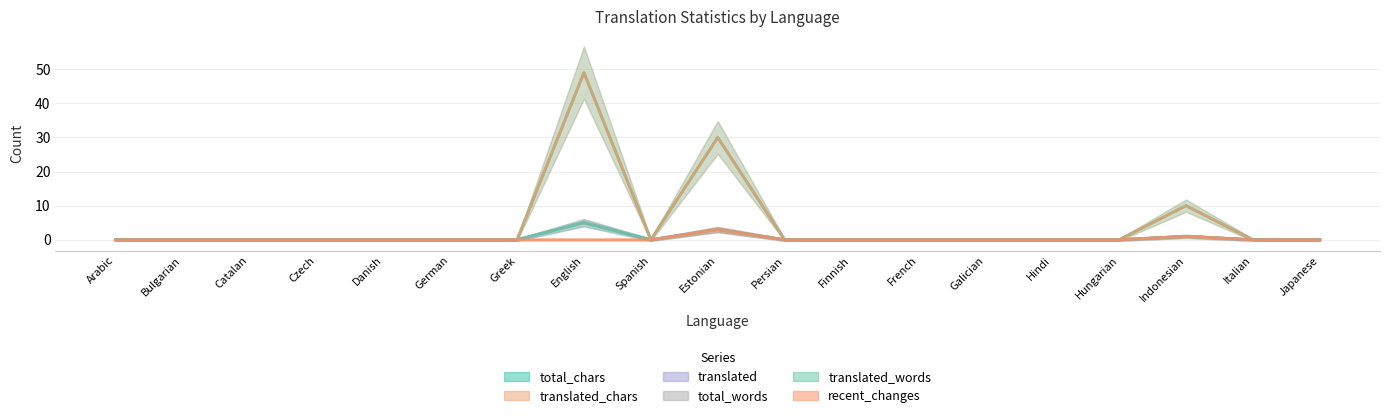

True or false: total_chars and translated_words cross at least once.

False